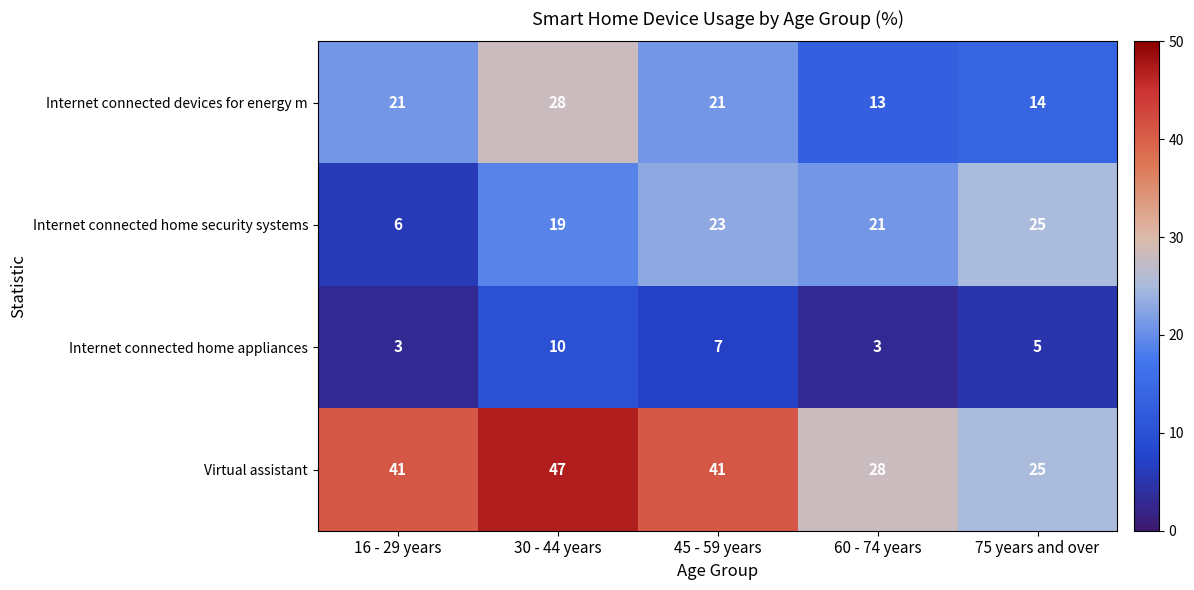

True or false: Virtual assistant has a value of 23 at 16 - 29 years.

False